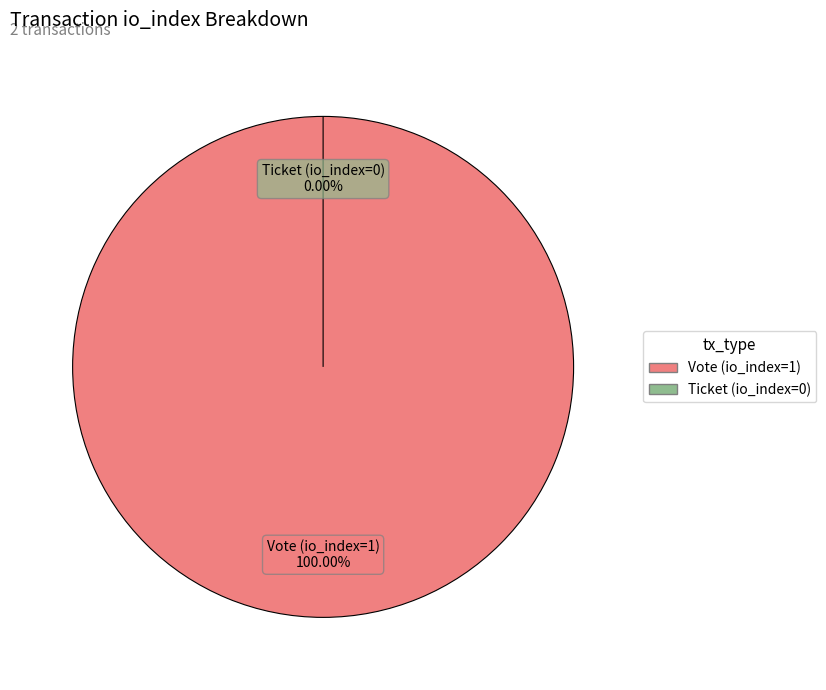

Which slice is the largest?

Vote (io_index=1)